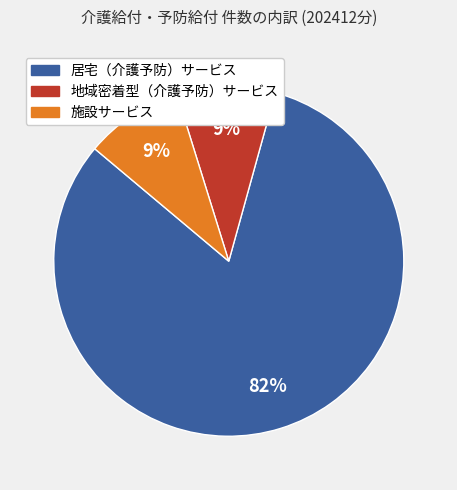

What is the largest slice in the pie chart?

居宅（介護予防）サービス